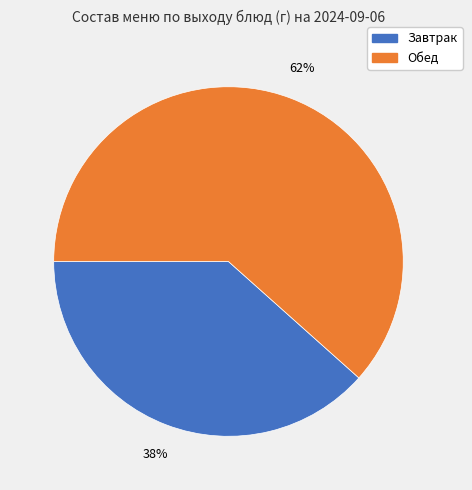

To the nearest percent, what percentage of the pie is Завтрак?

38%